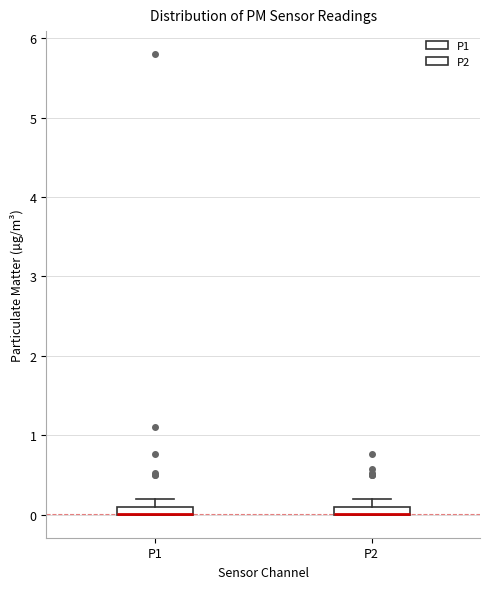

Where is the upper edge of the box for P2 on the y-axis? The values are not printed on the chart, so give them approximately, as read against the axis.

0.1